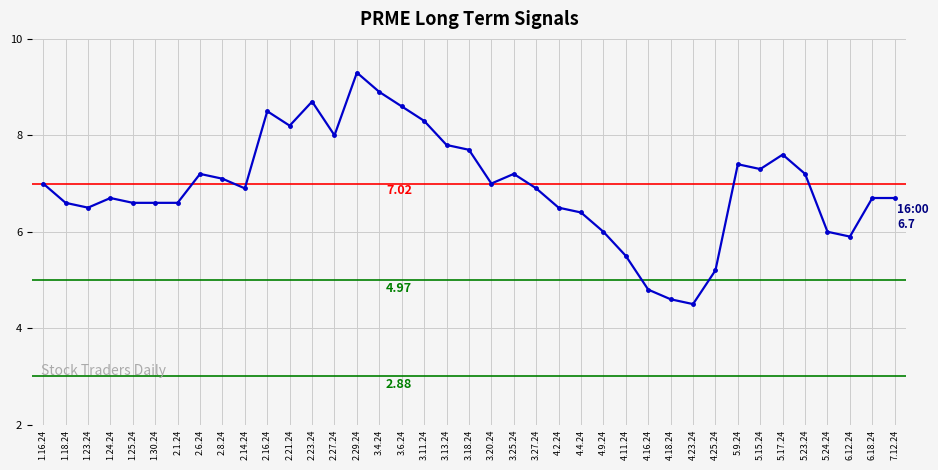

At which category does the chart reach its peak across all series?

2.29.24